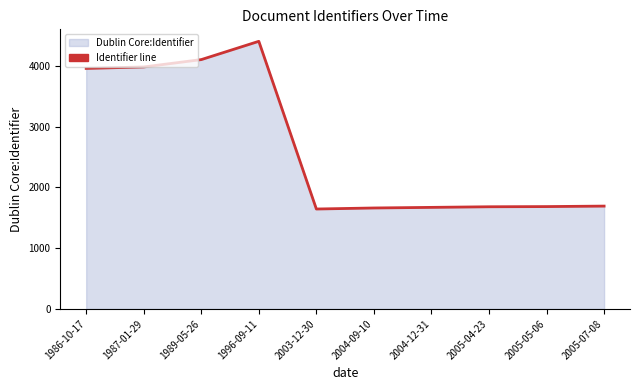

What is the minimum value shown in the chart?

1644